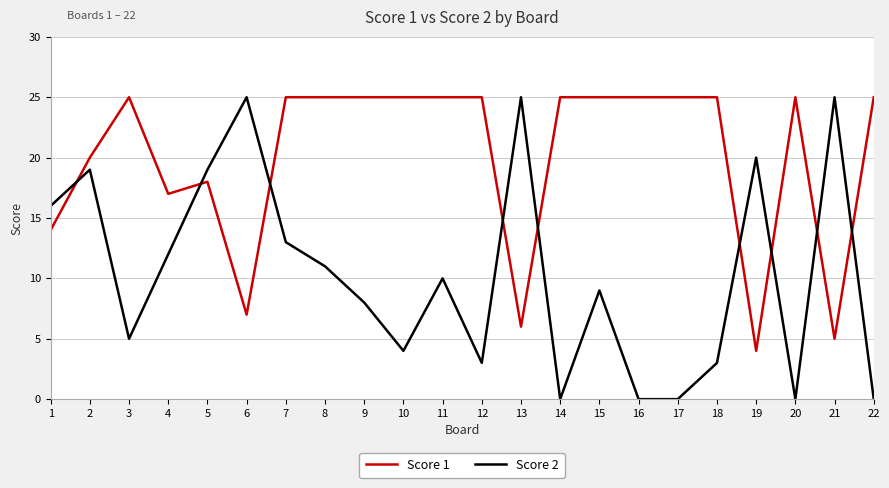

Between which two adjacent categories do Score 2 and Score 1 first intersect?

1 and 2